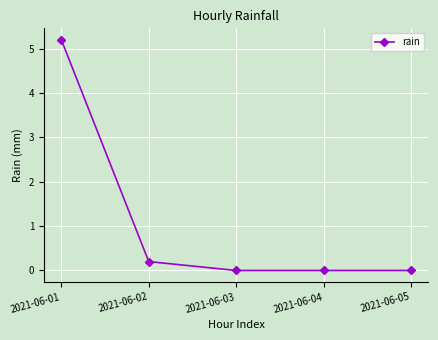

The value at 2021-06-04 is -3.1. True or false?

False